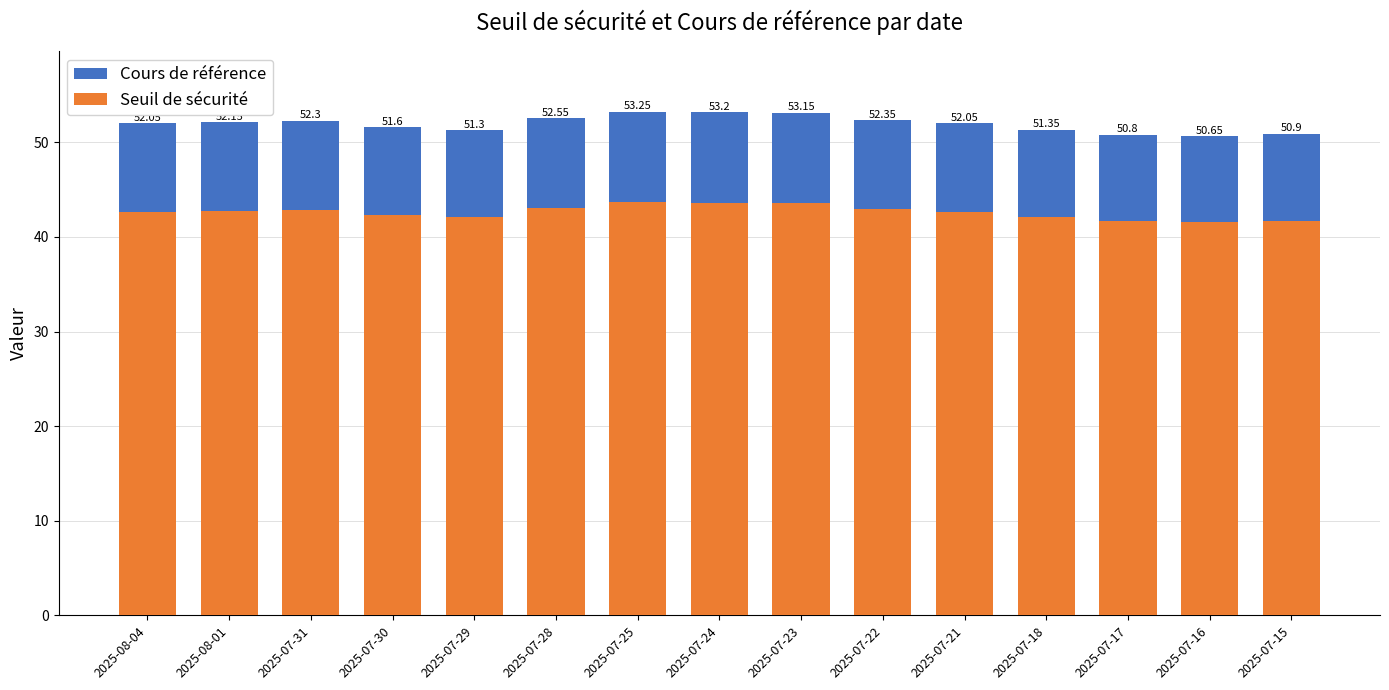

What are all the series names shown in the legend?

Cours de référence, Seuil de sécurité